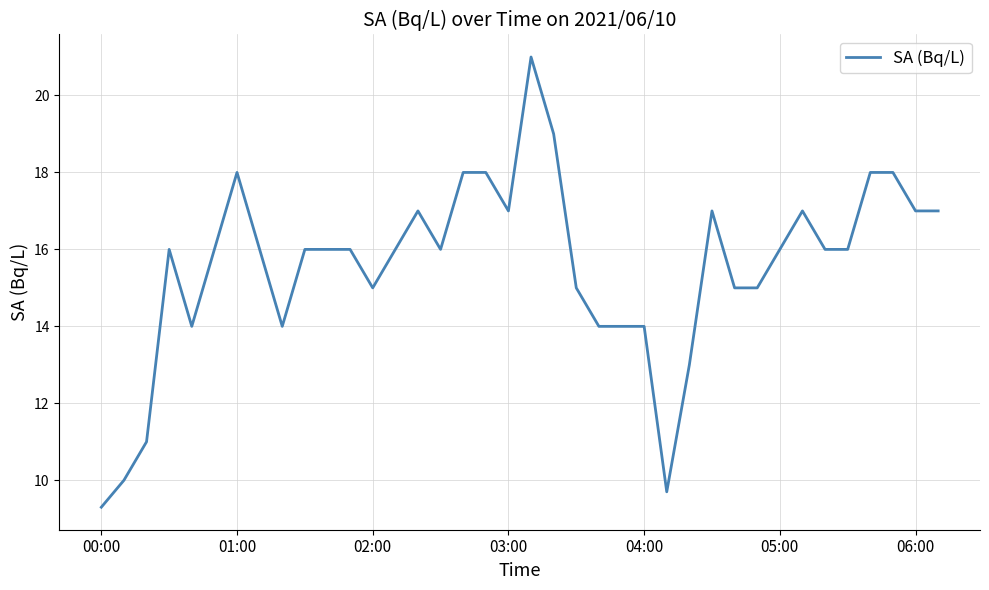

Reading left to right, extract all data points from this chart.

9.3	10.0	11.0	16.0	14.0	16.0	18.0	16.0	14.0	16.0	16.0	16.0	15.0	16.0	17.0	16.0	18.0	18.0	17.0	21.0	19.0	15.0	14.0	14.0	14.0	9.7	13.0	17.0	15.0	15.0	16.0	17.0	16.0	16.0	18.0	18.0	17.0	17.0